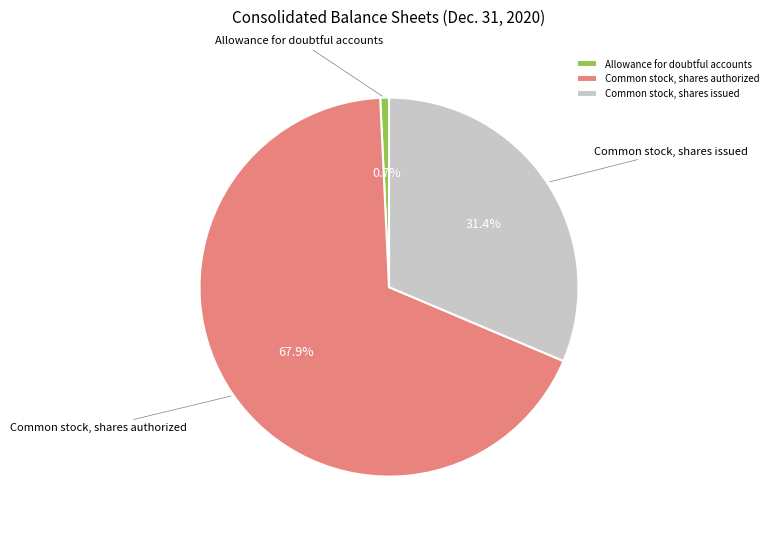

How many slices are in this pie chart?

3